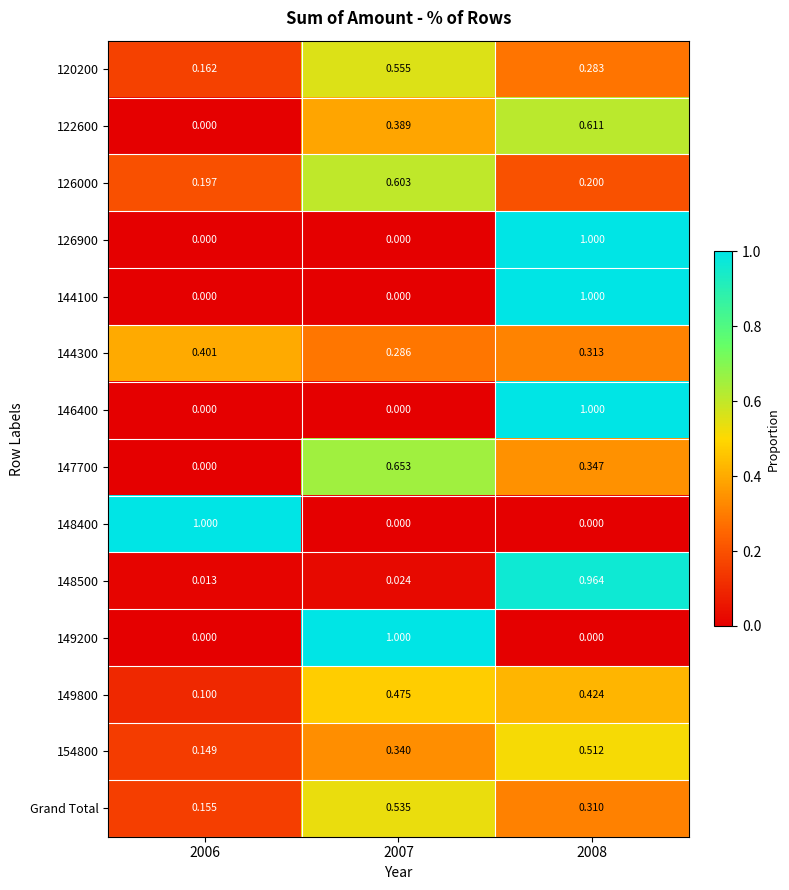

Is the value of 146400 at 2006 greater than the value of 148500 at 2008?

No